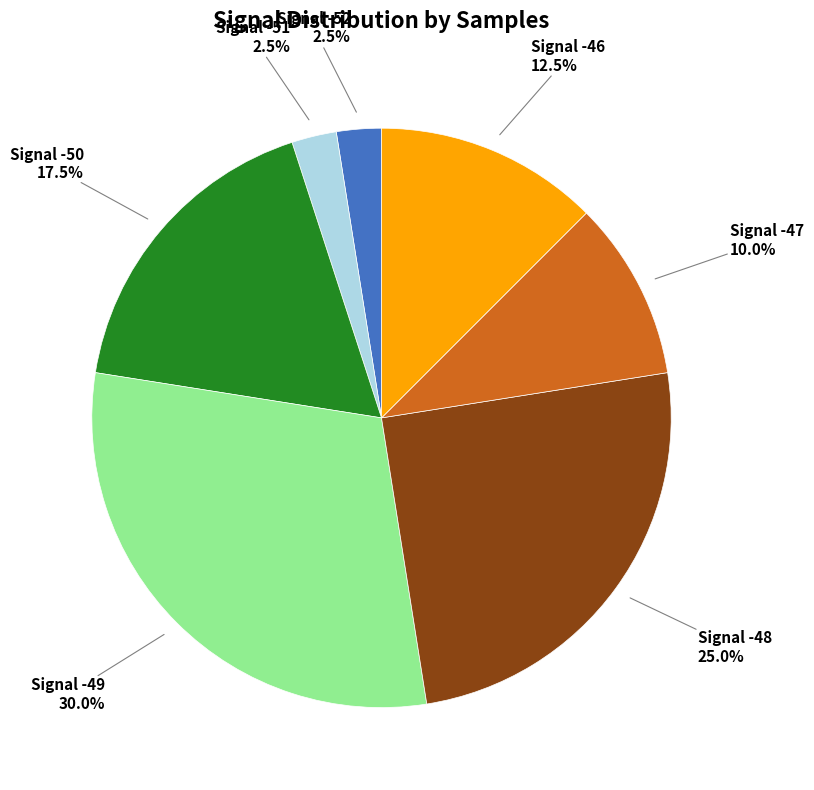

Does any single category account for the majority?

No